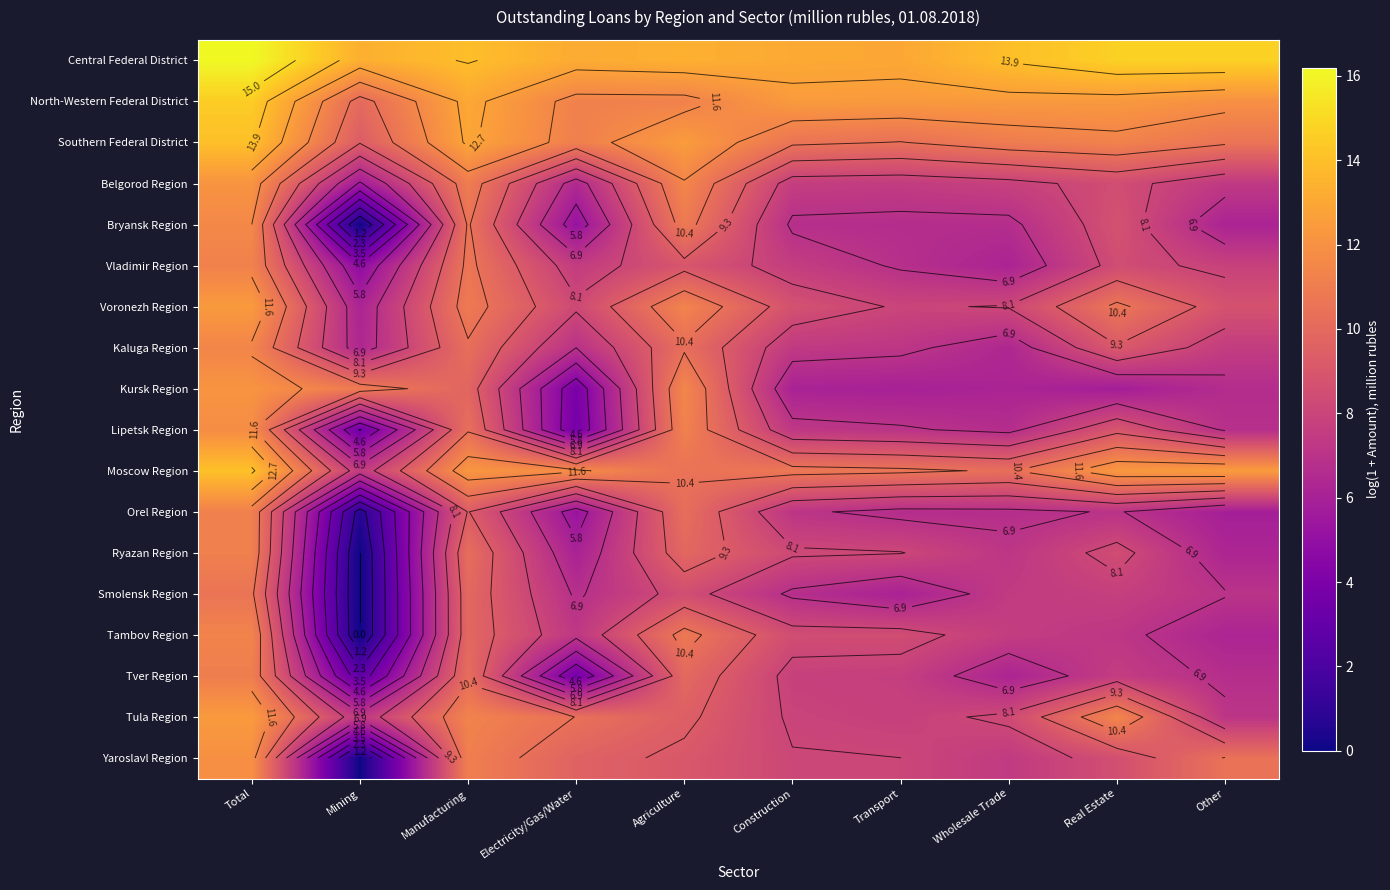

Read the North-Western Federal District value at Electricity/Gas/Water.

11.2